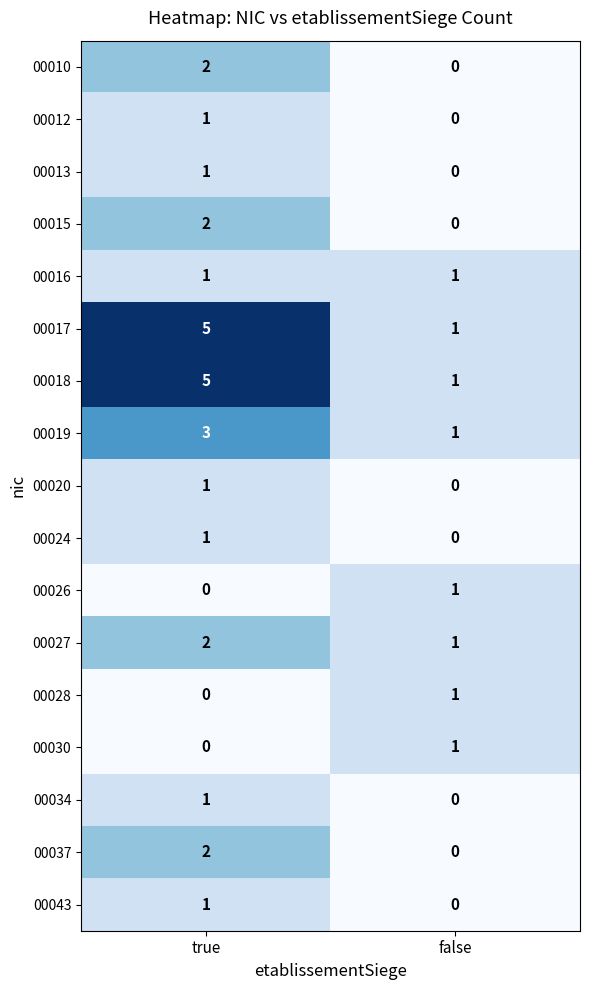

At how many categories does at least one series exceed 2?

1